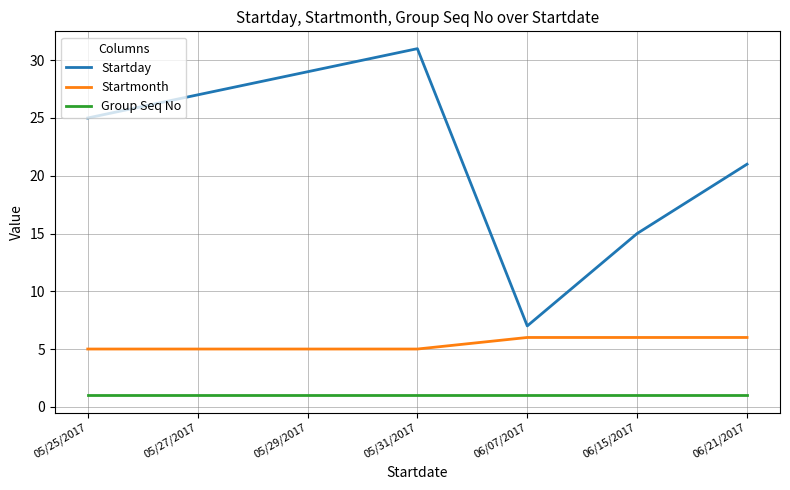

What is the greatest value displayed?

31